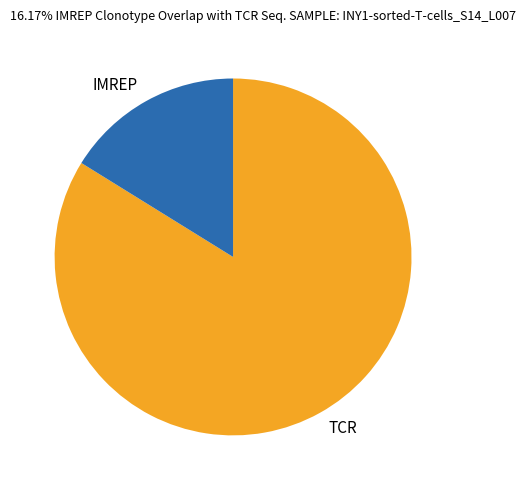

The TCR slice represents 90% of the pie. True or false?

False